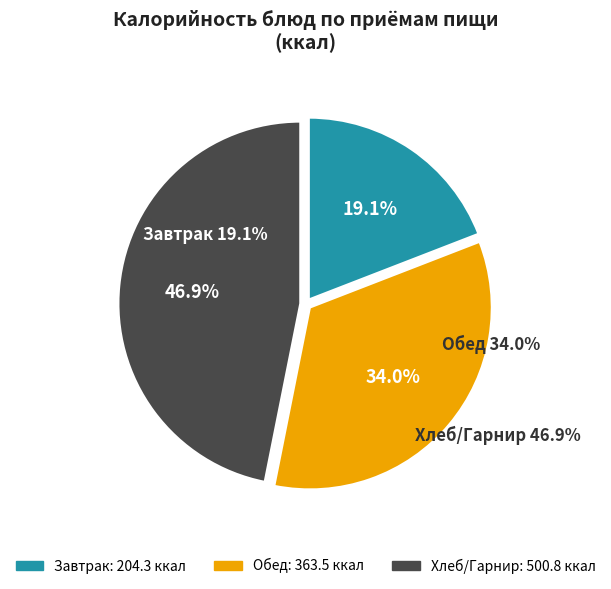

Is it true that Рис отварной is 25% of the pie?

False